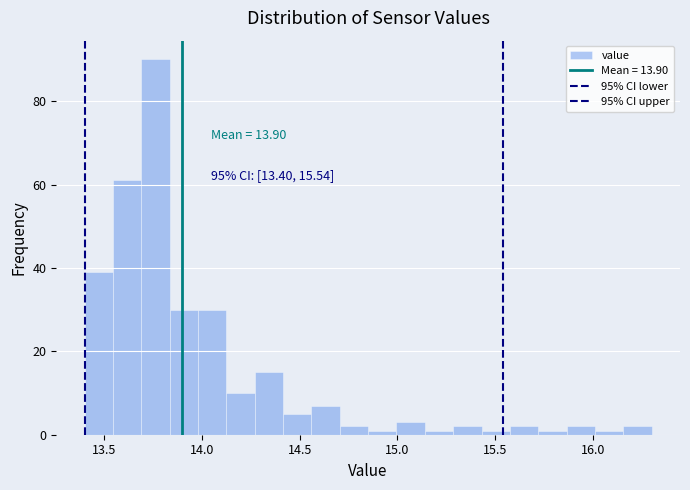

Read against the x-axis, roughly where is the centre of the tallest bar?

13.75